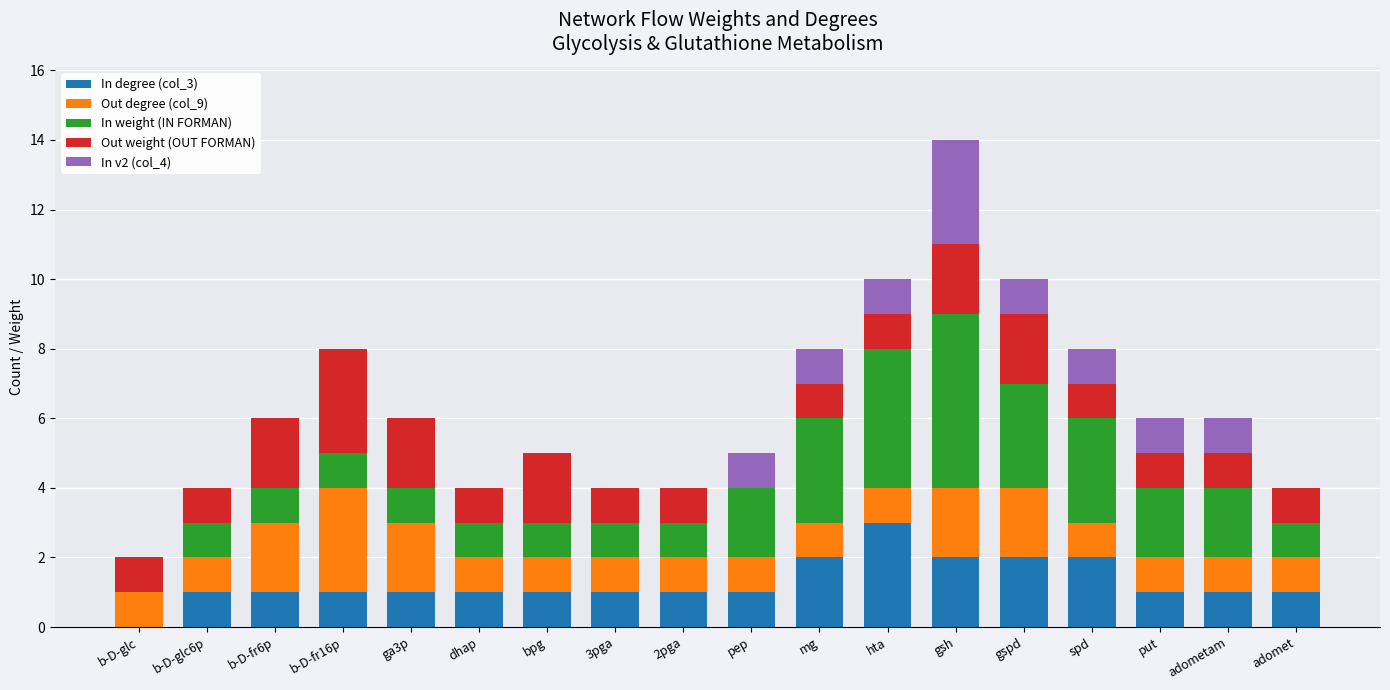

The In degree (col_3) series shows 2 at spd. True or false?

True